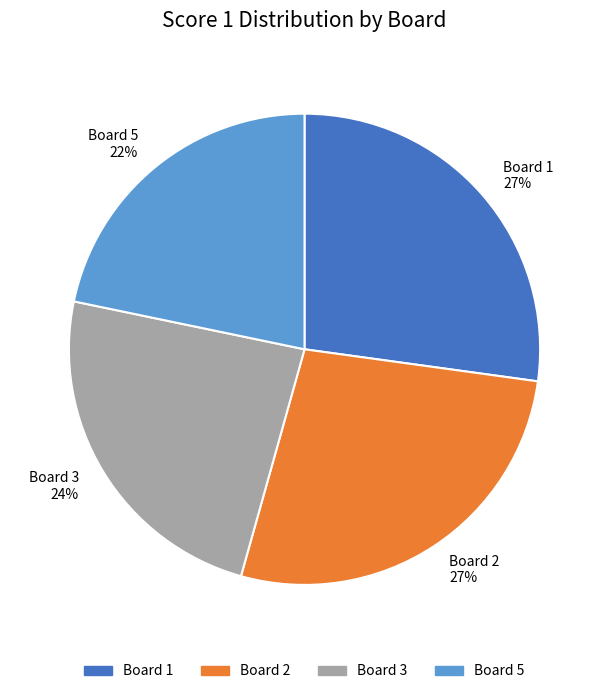

To the nearest percent, what is the difference between the Board 3 24% and Board 2 27% slice percentages?

3%